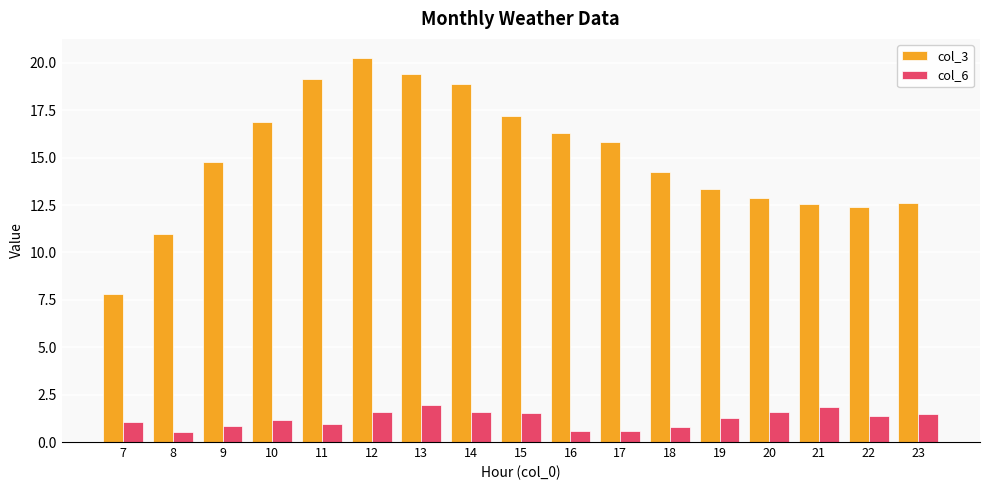

What is the value of the col_3 bar at the 14th from the left?

12.9